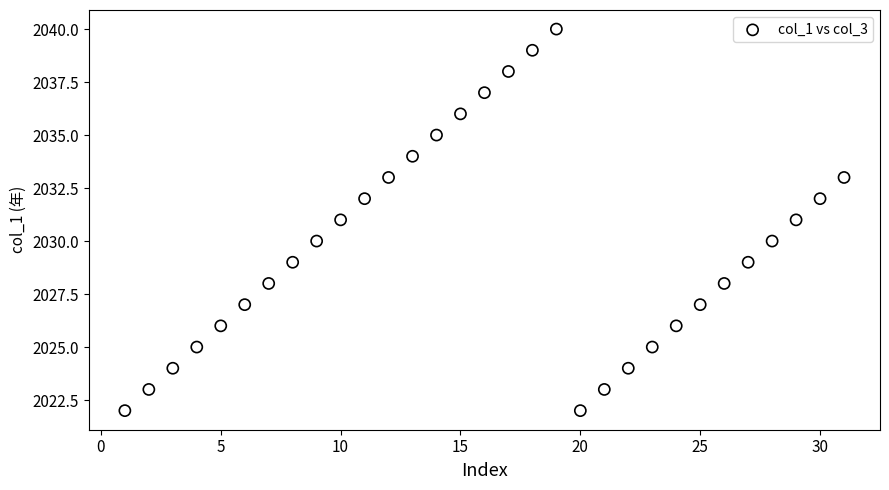

What is the range of Y values (max minus min)?

18